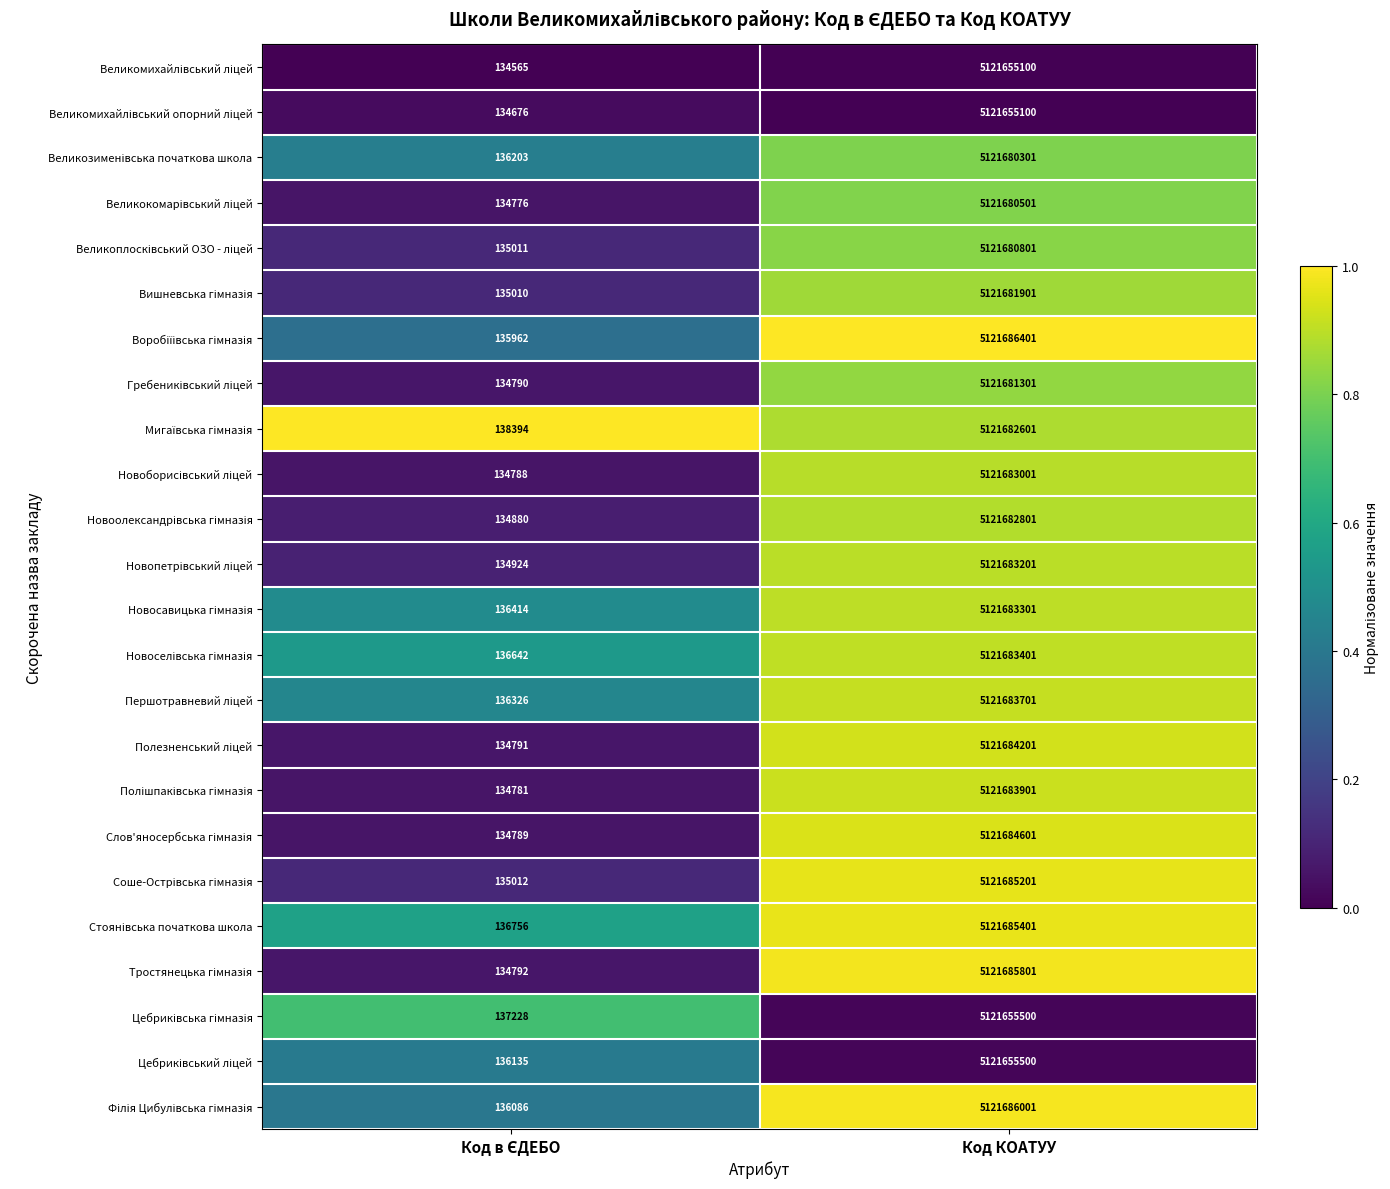

At which category is the sum across all series the highest?

Код КОАТУУ